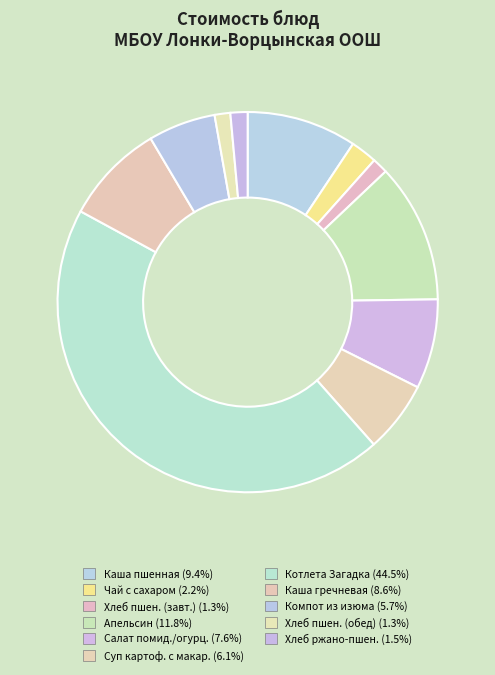

Count the number of slices in the pie.

11